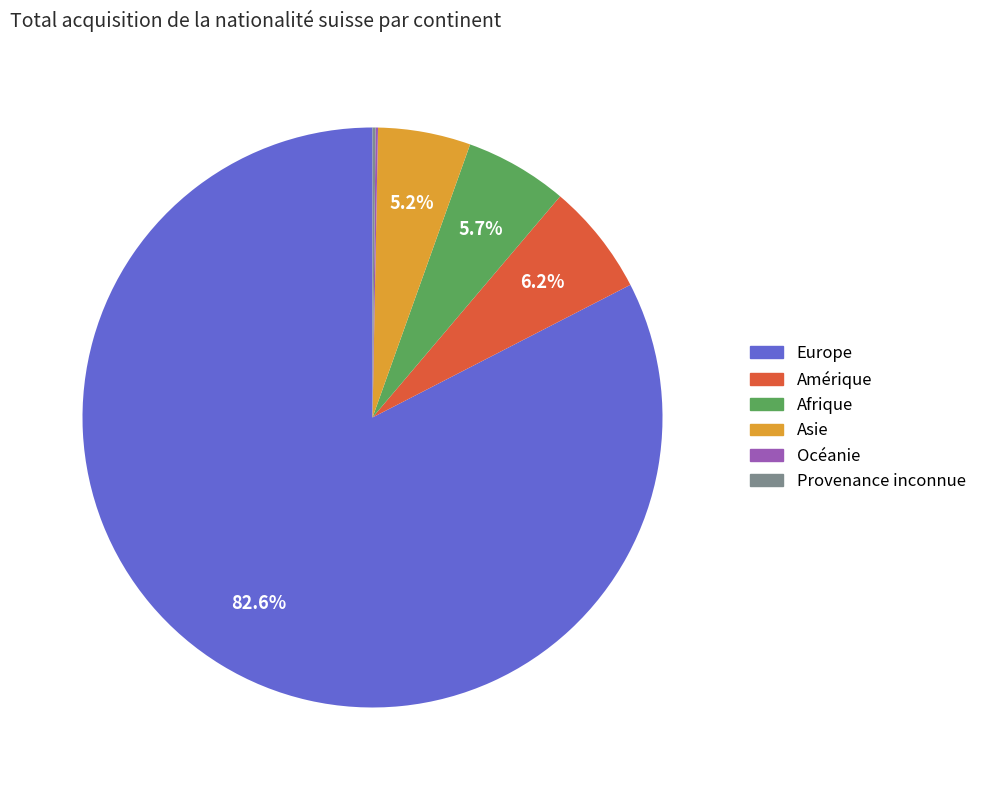

The Afrique slice represents 1% of the pie. True or false?

False